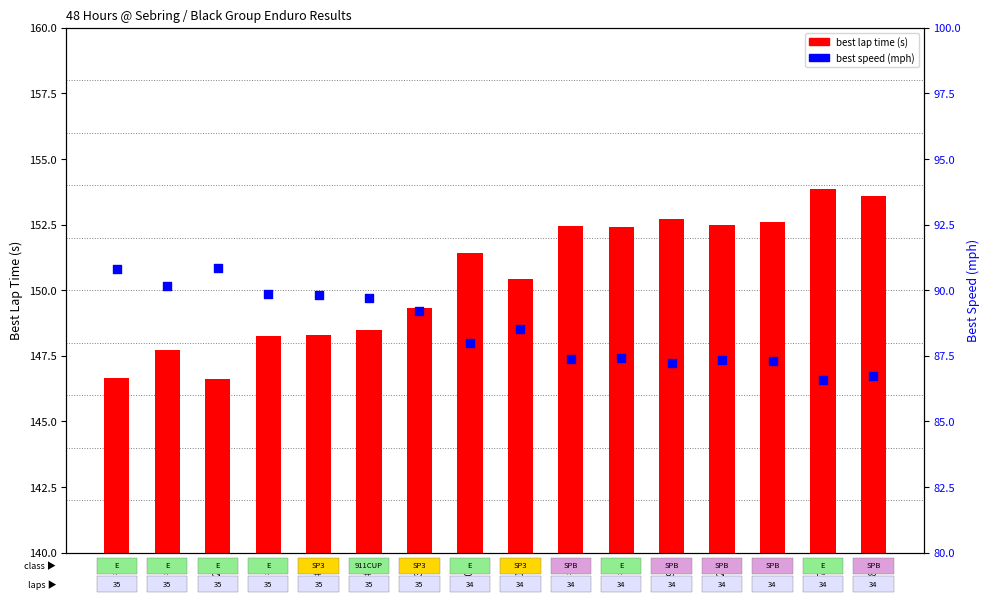

Which series contains the highest Y value?

best lap time (s)